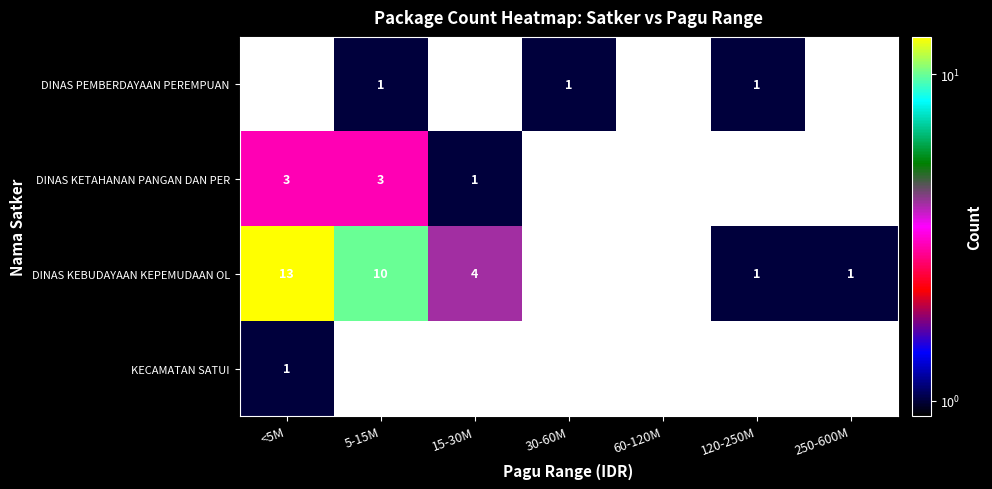

Is it true that DINAS KEBUDAYAAN KEPEMUDAAN OL equals 1 at 15-30M?

False